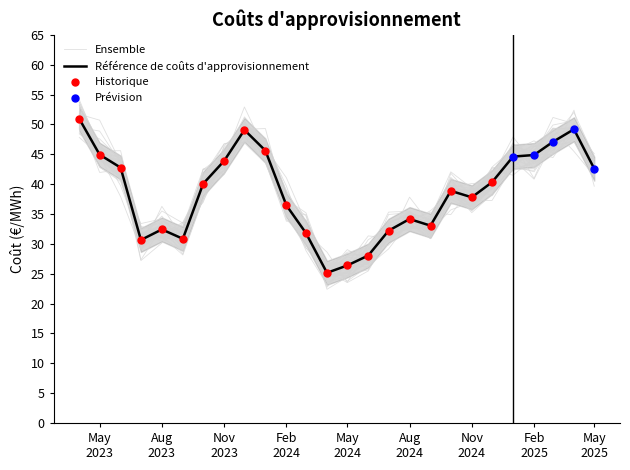

Between May 2023 and Aug 2023, which is larger?

May 2023